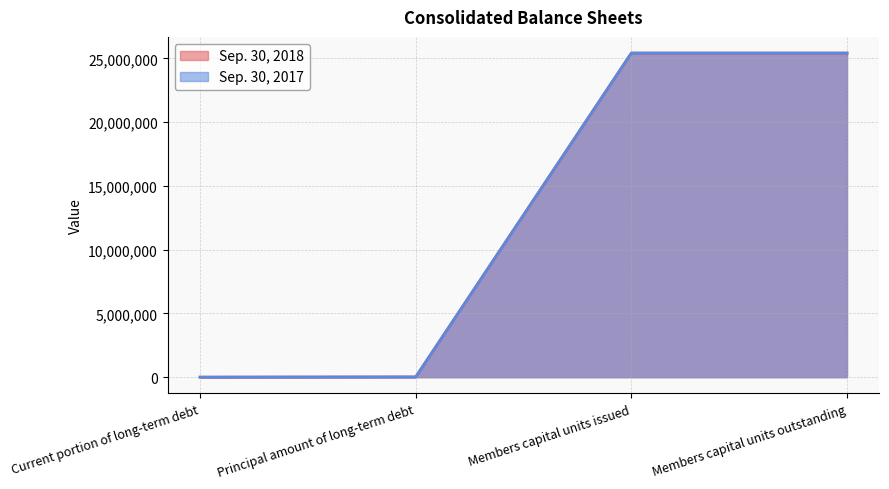

Which series has the widest spread of values?

Sep. 30, 2018